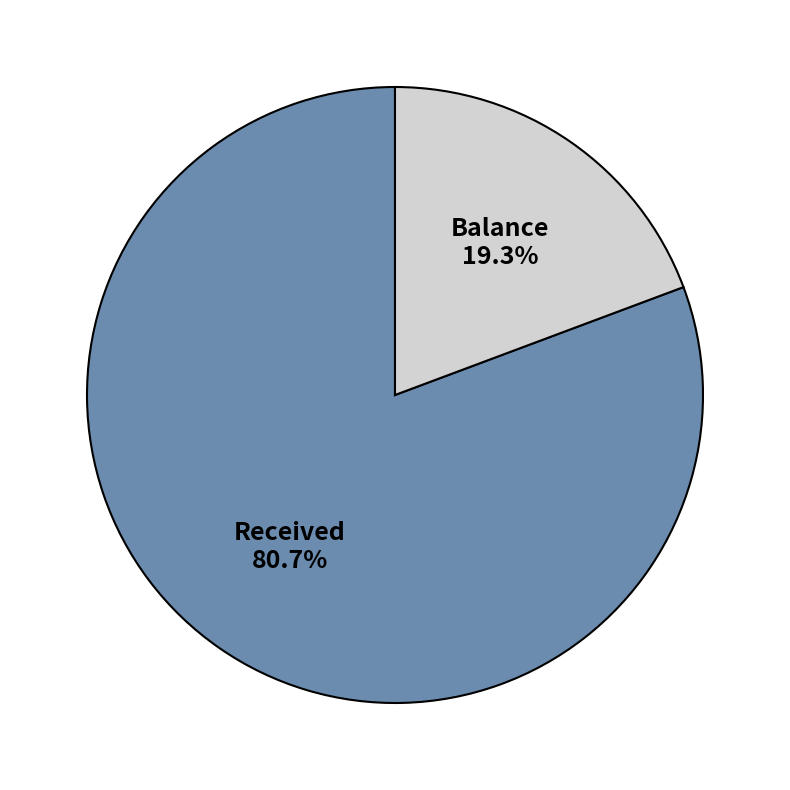

To the nearest percent, what is the difference between the largest and smallest slice percentages?

61%